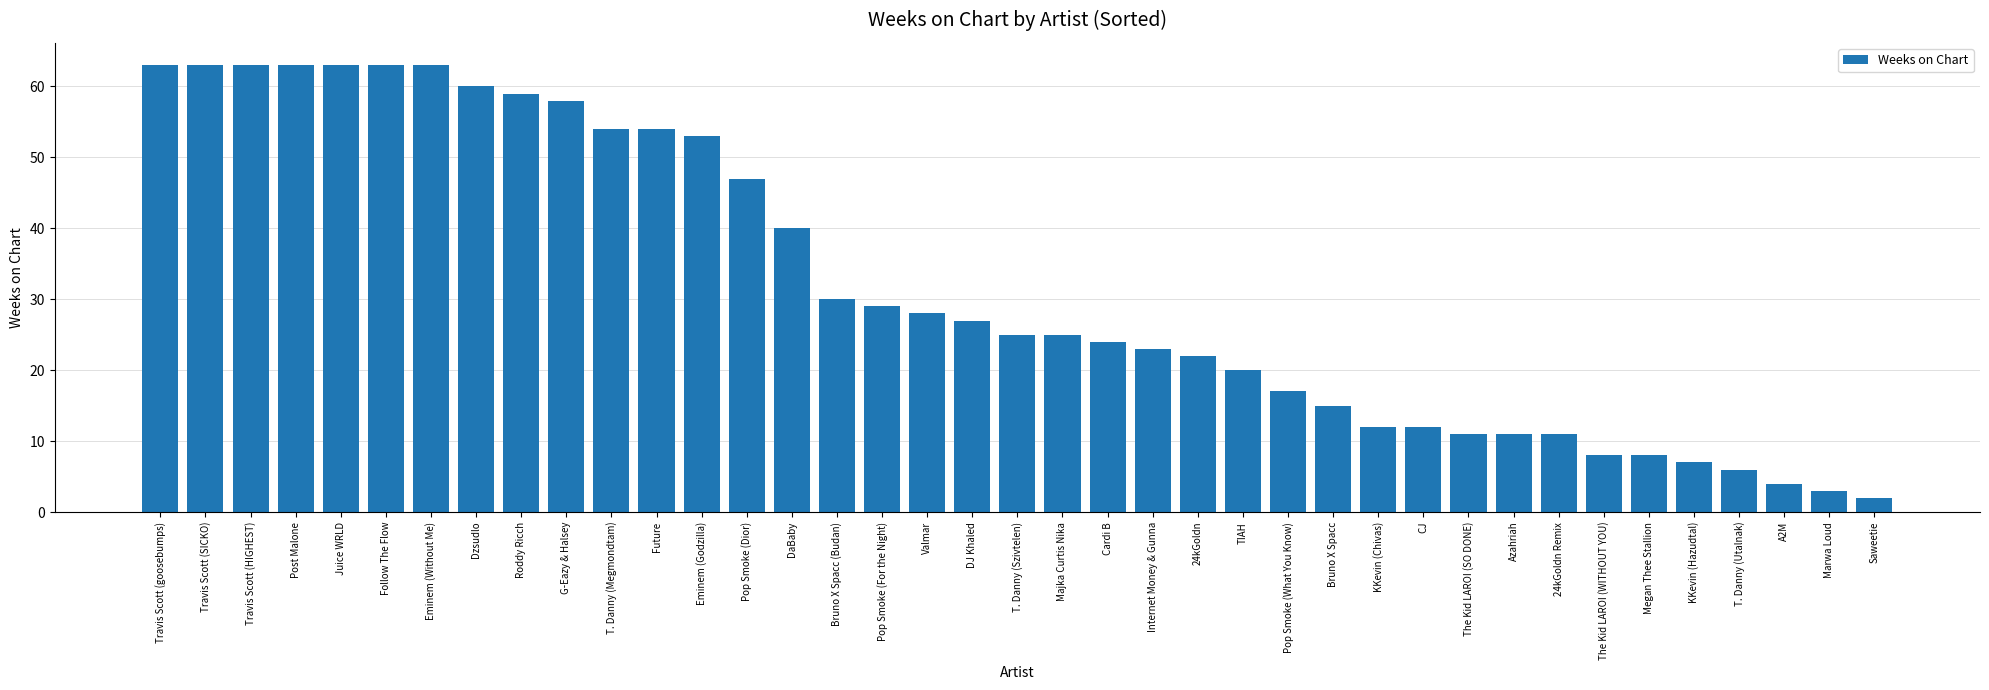

What is the minimum value shown in the chart?

2